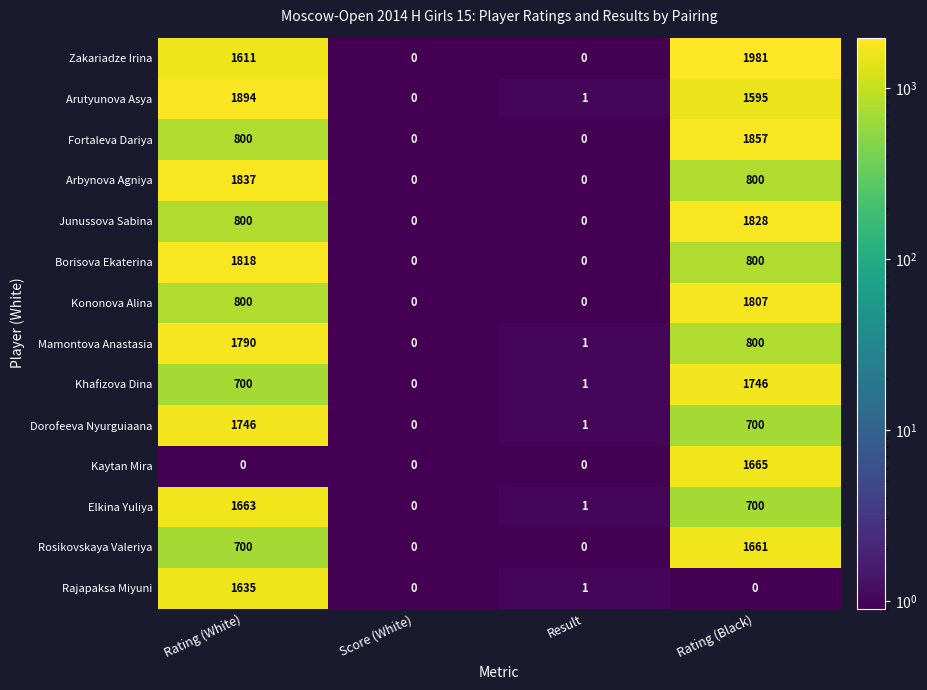

How many distinct data groups are displayed?

14